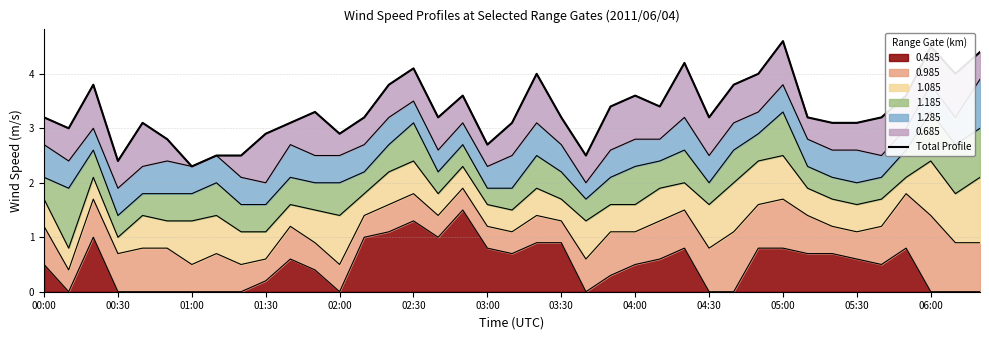

Does the chart display data point markers on the line(s)?

No